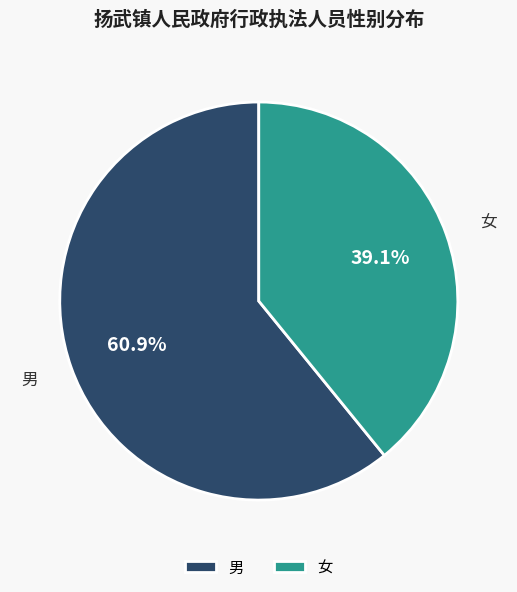

What portion of the pie excludes 男?

39.1%